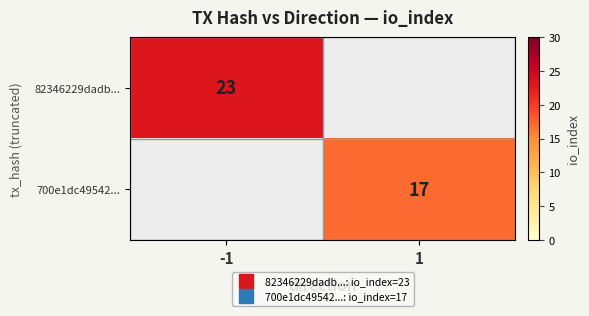

Is the value of 82346229dadb... at 1 greater than the value of 700e1dc49542... at 1?

No